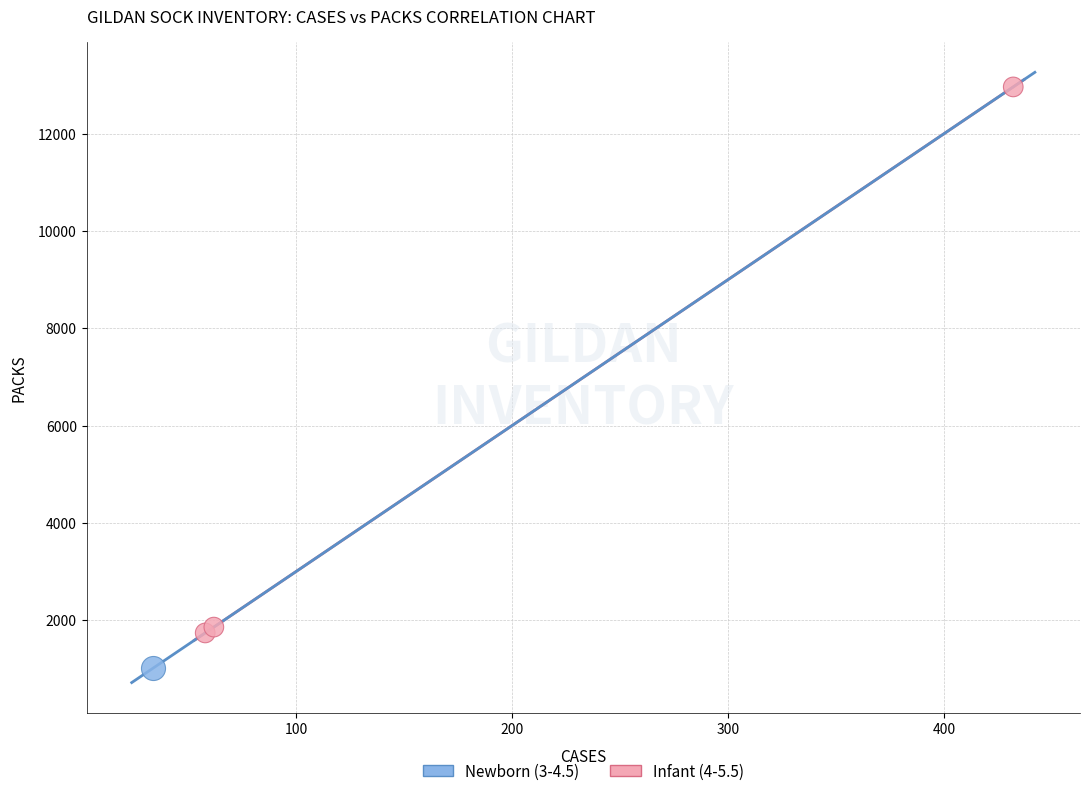

What are all the series names shown in the legend?

Newborn (3-4.5), Infant (4-5.5)